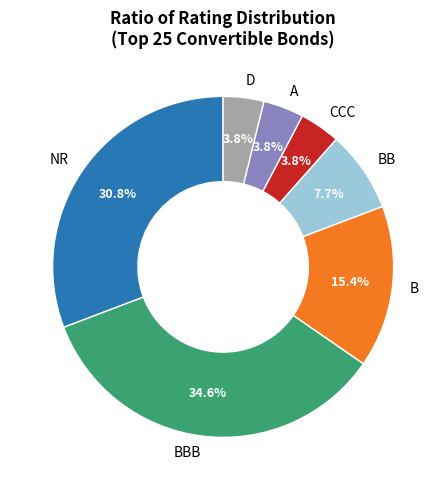

Count the number of slices in the pie.

7